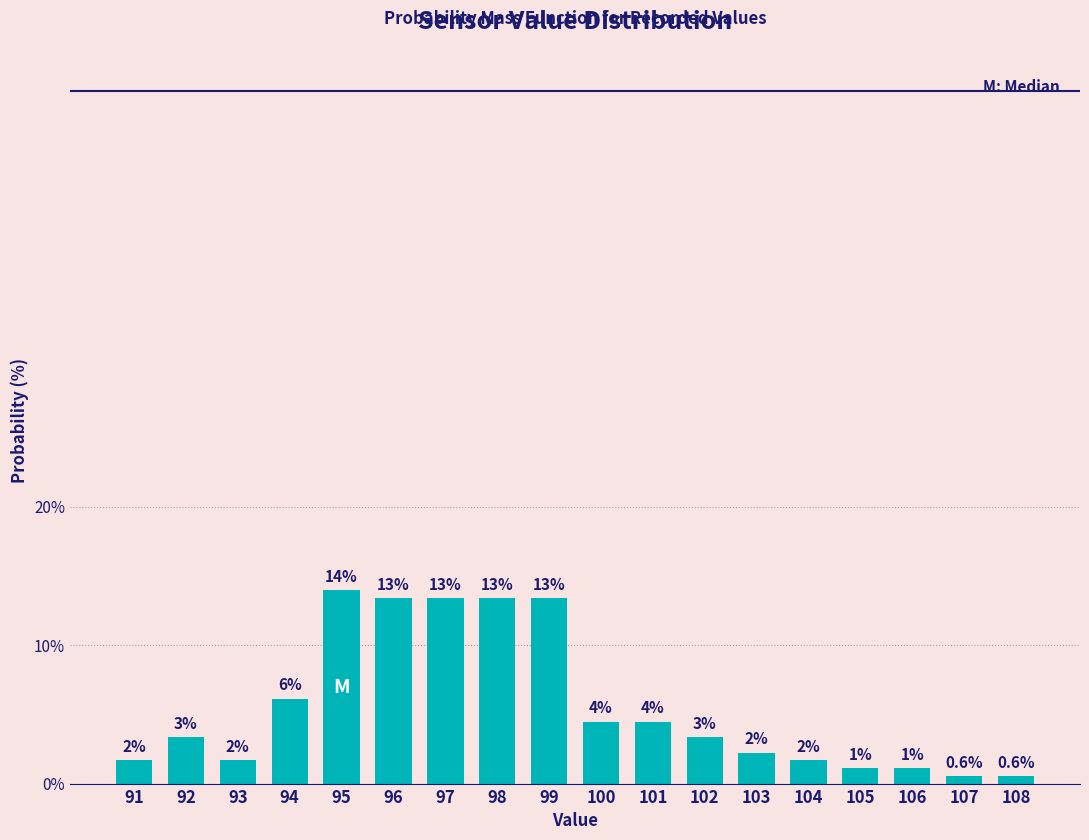

How many bars are there in total?

18